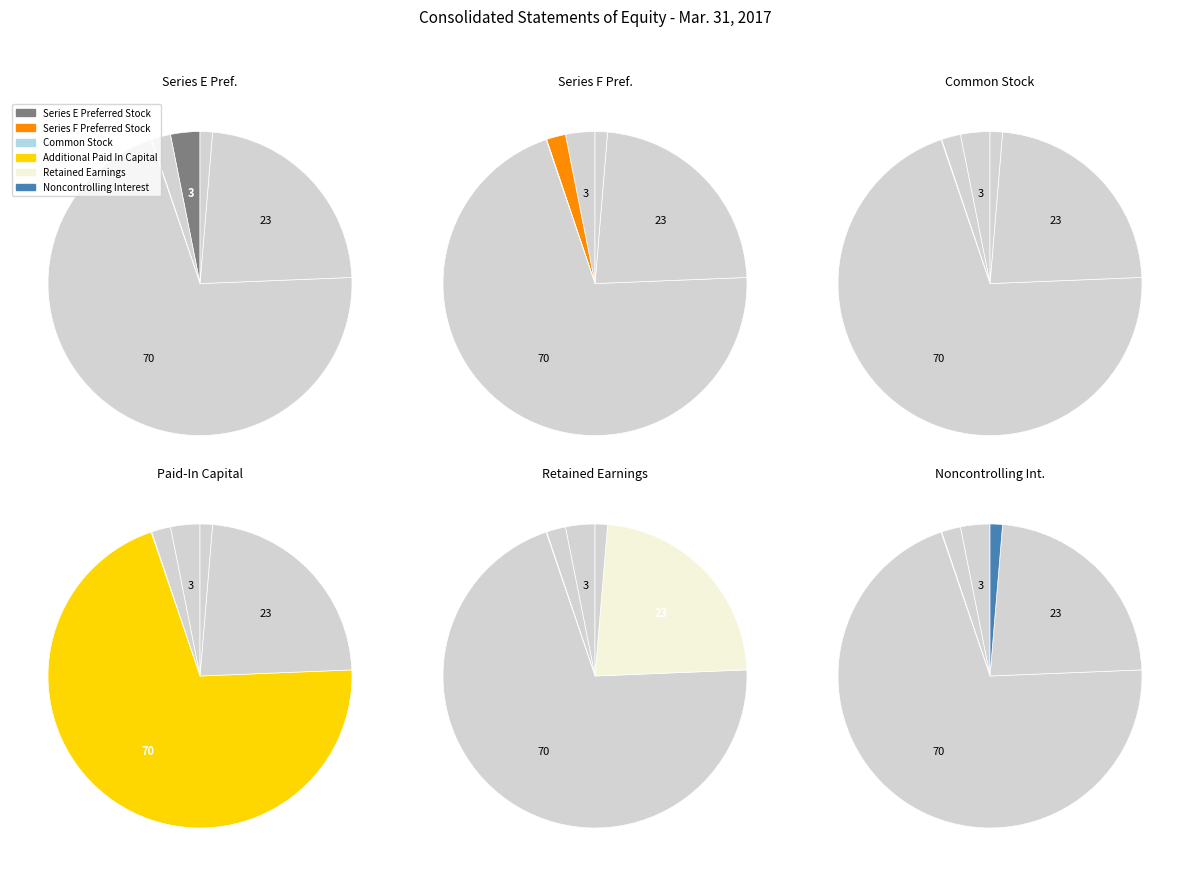

To the nearest percent, what percentage of the pie is Noncontrolling Interest?

1%